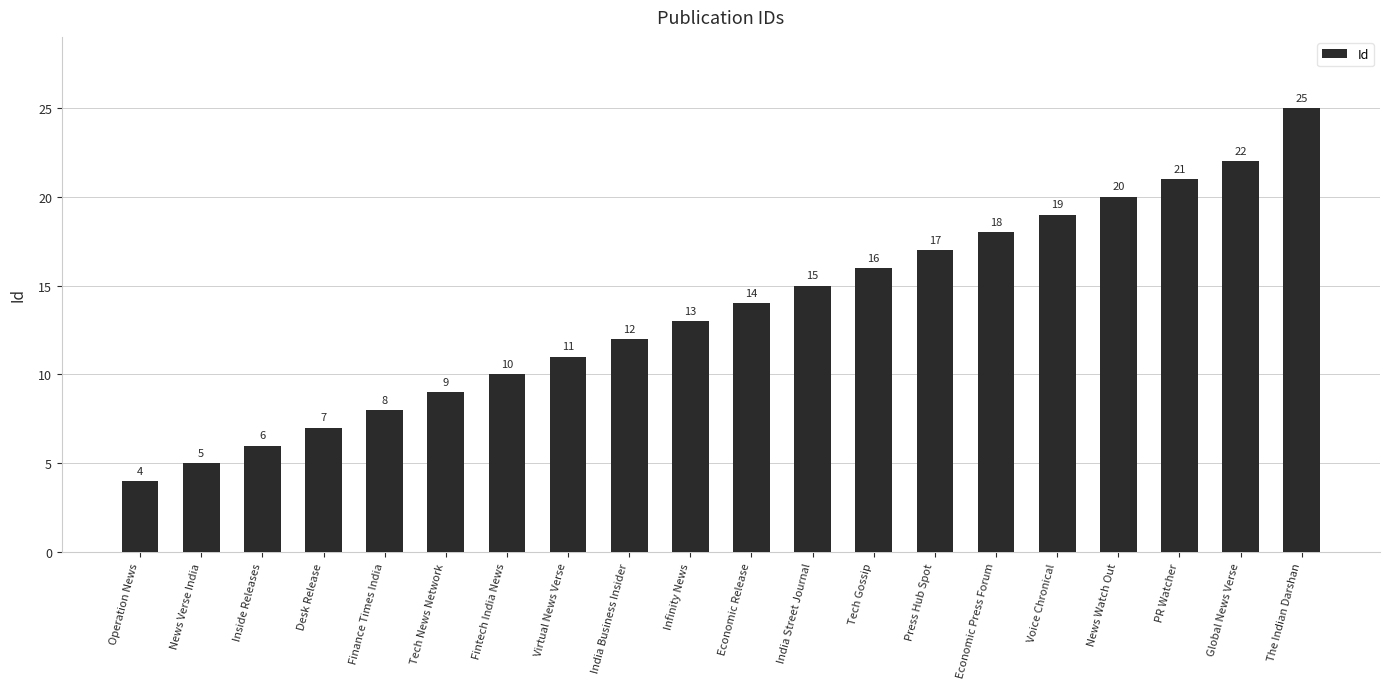

What is the difference between the maximum and minimum values?

21